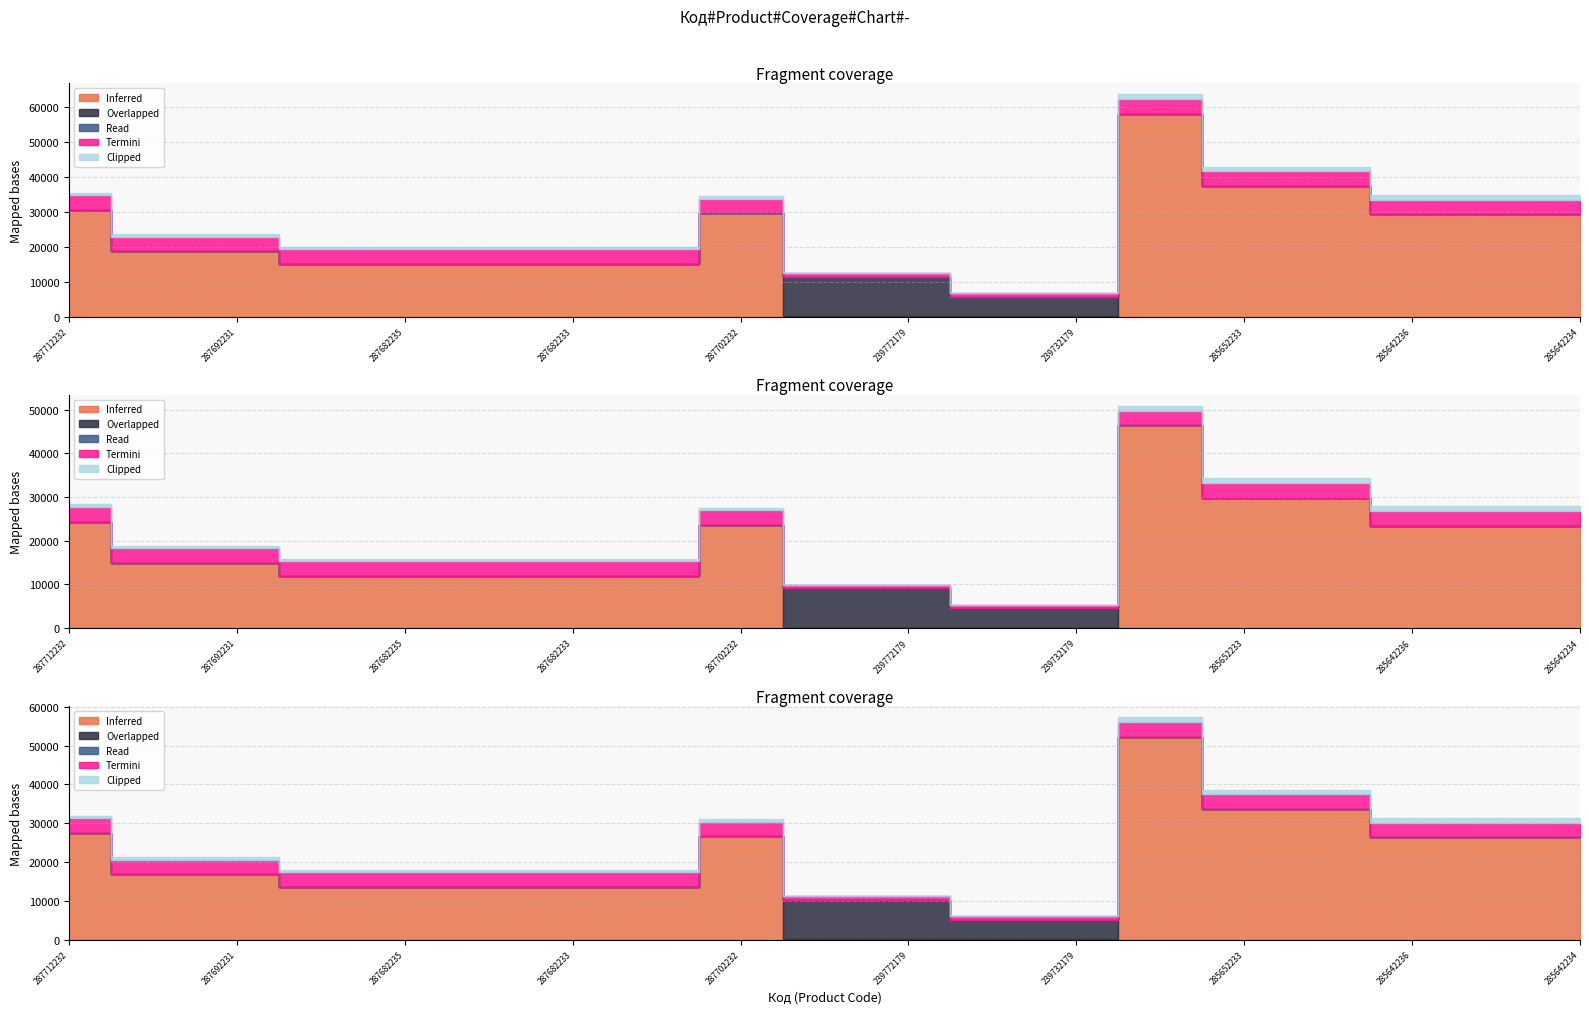

What is the total value across all series at 285642236?

34906.9